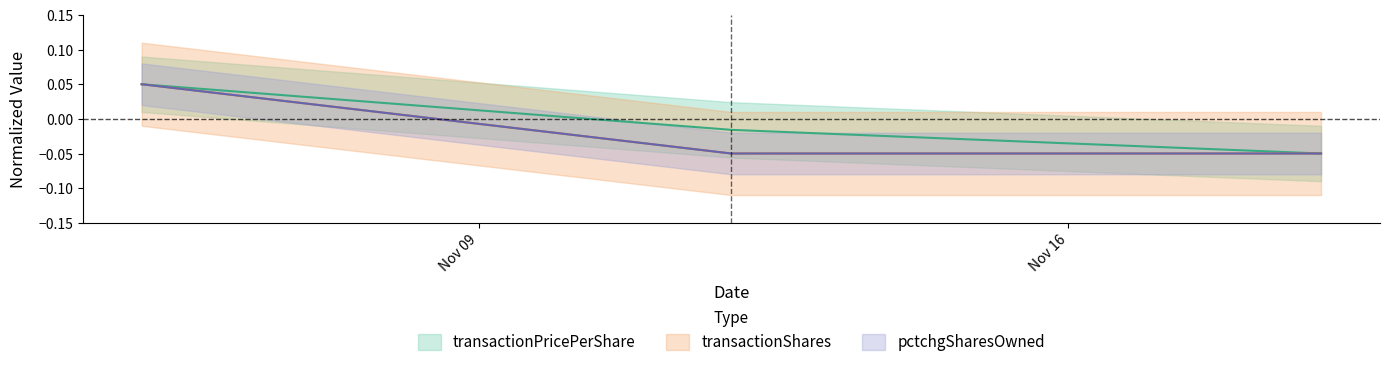

How many lines are shown in the chart?

3